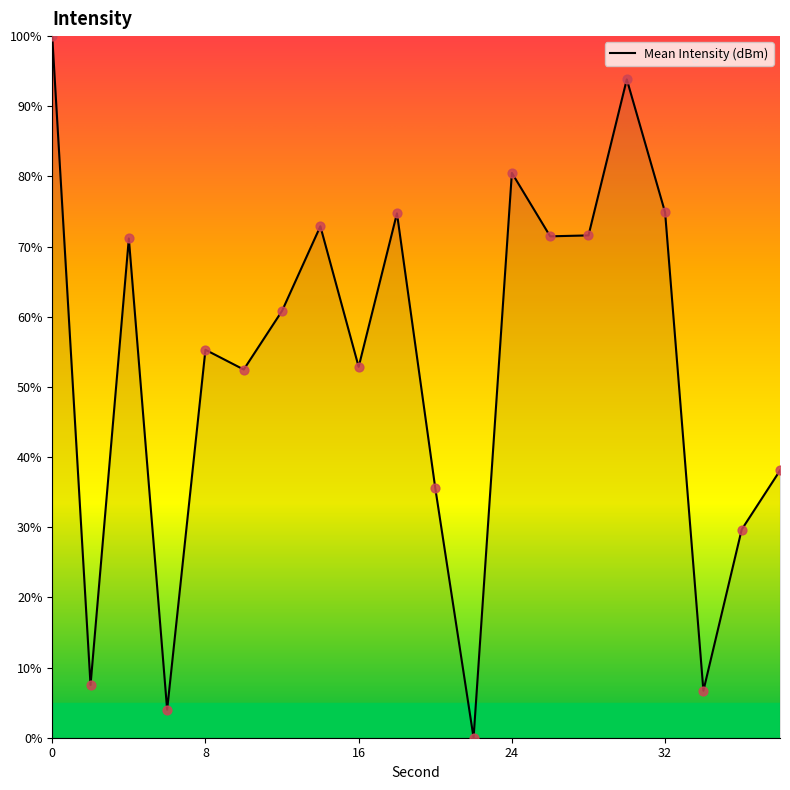

What is the greatest value displayed?

100.0